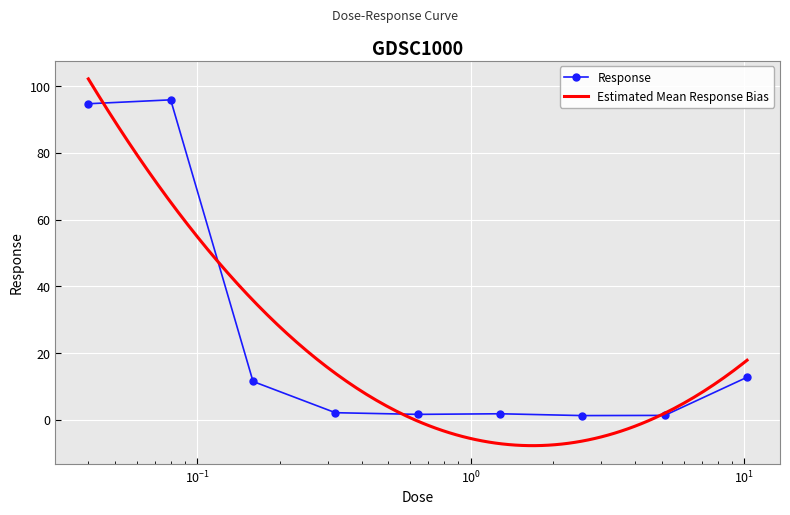

Reading left to right, list all the values displayed in this chart.

94.7	95.9	11.5	2.2	1.7	1.8	1.3	1.3	12.8